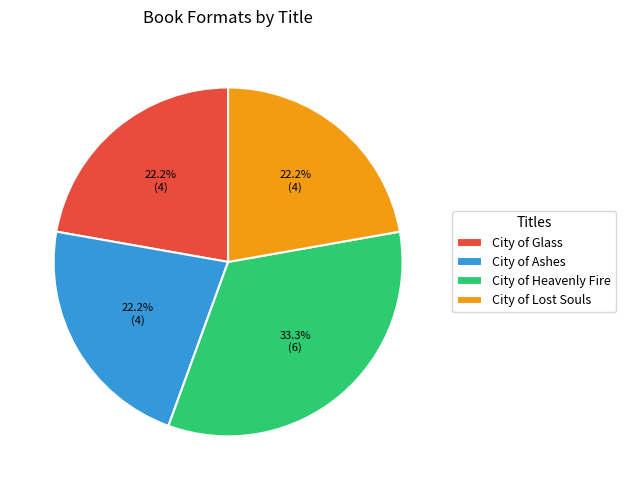

What percentage is NOT represented by City of Glass?

77.8%